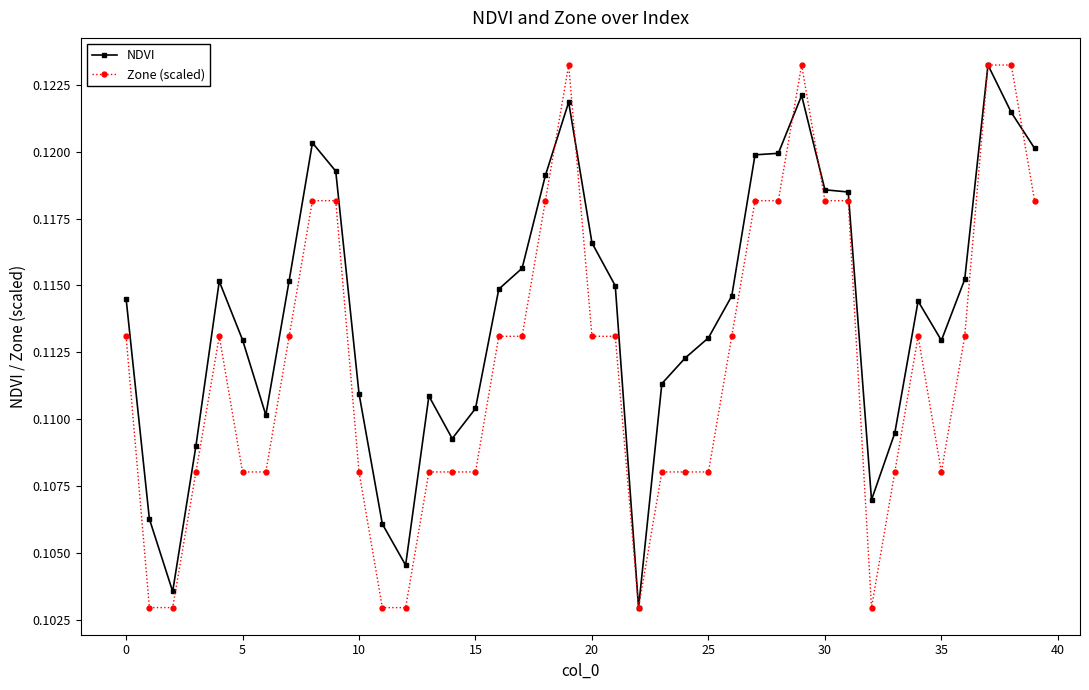

At how many categories does at least one series exceed 0?

40